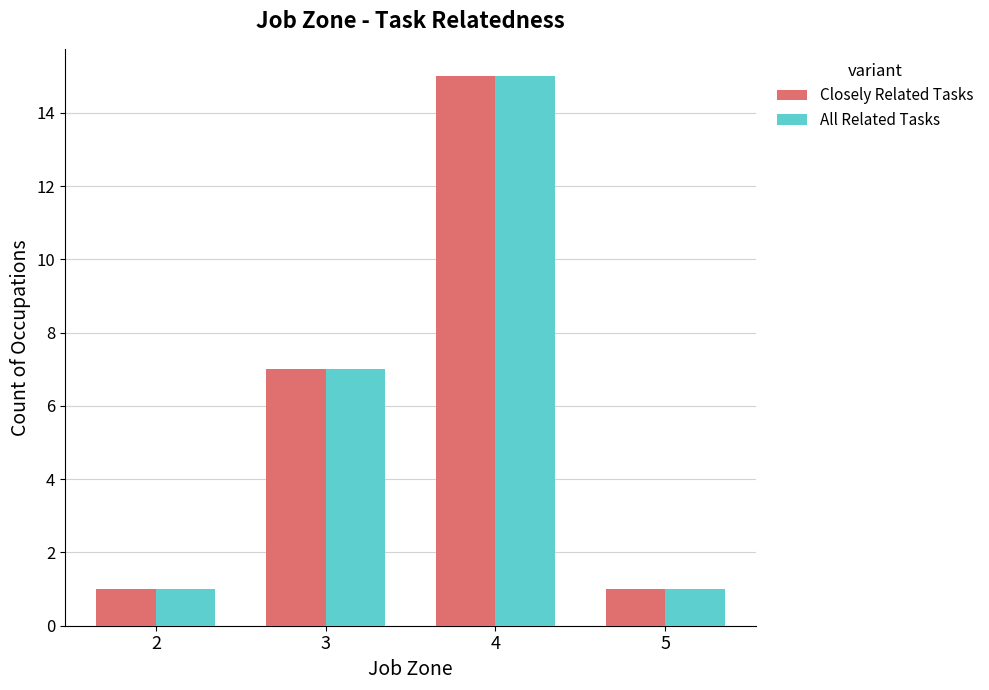

What is the minimum value shown in the chart?

1